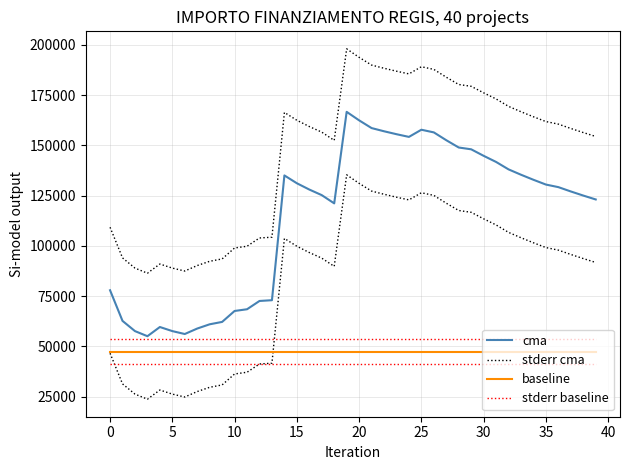

At 33, list the series in order from smallest to largest.

baseline, stderr baseline, cma, stderr cma